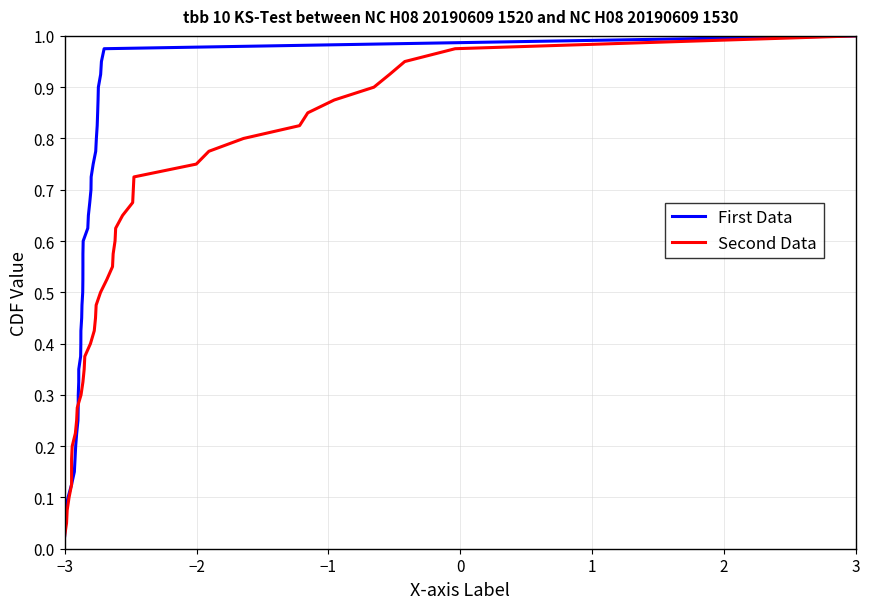

What is the average value of the First Data series?

0.5